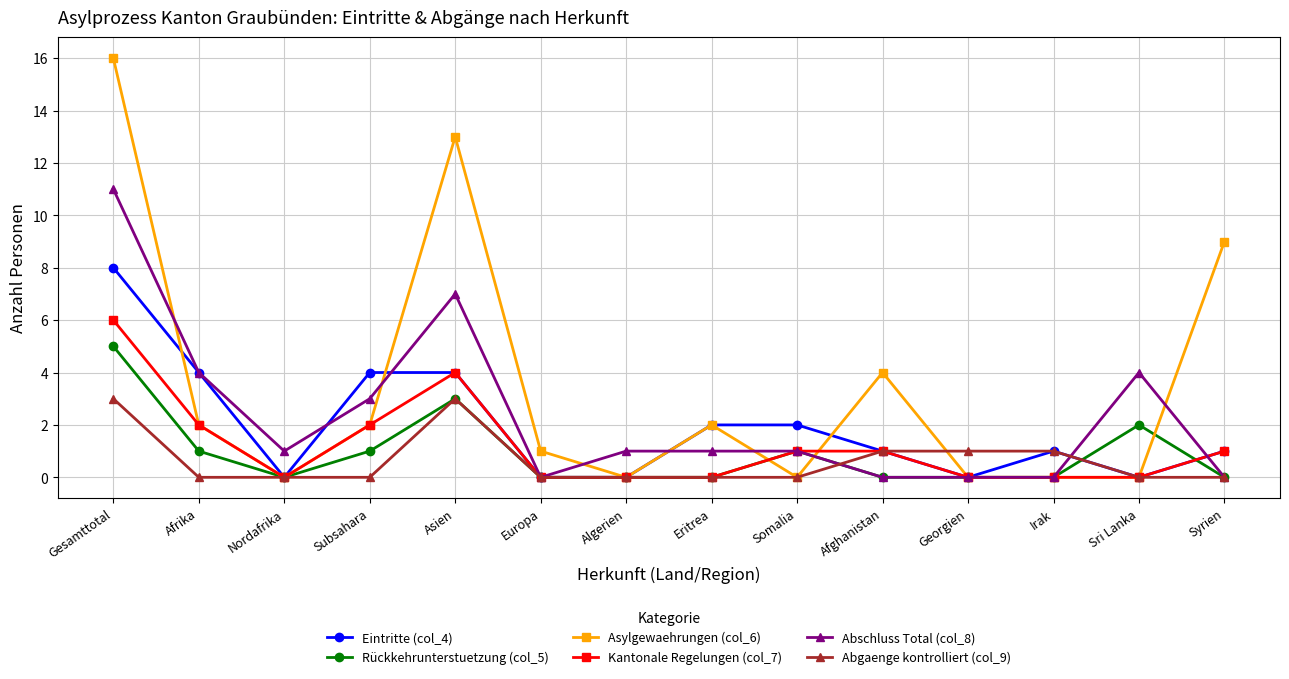

Reading right to left, list all the values displayed in this chart.

Eintritte (col_4): Syrien=1	Sri Lanka=0	Irak=1	Georgien=0	Afghanistan=1	Somalia=2	Eritrea=2	Algerien=0	Europa=0	Asien=4	Subsahara=4	Nordafrika=0	Afrika=4	Gesamttotal=8
Rückkehrunterstuetzung (col_5): Syrien=0	Sri Lanka=2	Irak=0	Georgien=0	Afghanistan=0	Somalia=1	Eritrea=0	Algerien=0	Europa=0	Asien=3	Subsahara=1	Nordafrika=0	Afrika=1	Gesamttotal=5
Asylgewaehrungen (col_6): Syrien=9	Sri Lanka=0	Irak=0	Georgien=0	Afghanistan=4	Somalia=0	Eritrea=2	Algerien=0	Europa=1	Asien=13	Subsahara=2	Nordafrika=0	Afrika=2	Gesamttotal=16
Kantonale Regelungen (col_7): Syrien=1	Sri Lanka=0	Irak=0	Georgien=0	Afghanistan=1	Somalia=1	Eritrea=0	Algerien=0	Europa=0	Asien=4	Subsahara=2	Nordafrika=0	Afrika=2	Gesamttotal=6
Abschluss Total (col_8): Syrien=0	Sri Lanka=4	Irak=0	Georgien=0	Afghanistan=0	Somalia=1	Eritrea=1	Algerien=1	Europa=0	Asien=7	Subsahara=3	Nordafrika=1	Afrika=4	Gesamttotal=11
Abgaenge kontrolliert (col_9): Syrien=0	Sri Lanka=0	Irak=1	Georgien=1	Afghanistan=1	Somalia=0	Eritrea=0	Algerien=0	Europa=0	Asien=3	Subsahara=0	Nordafrika=0	Afrika=0	Gesamttotal=3